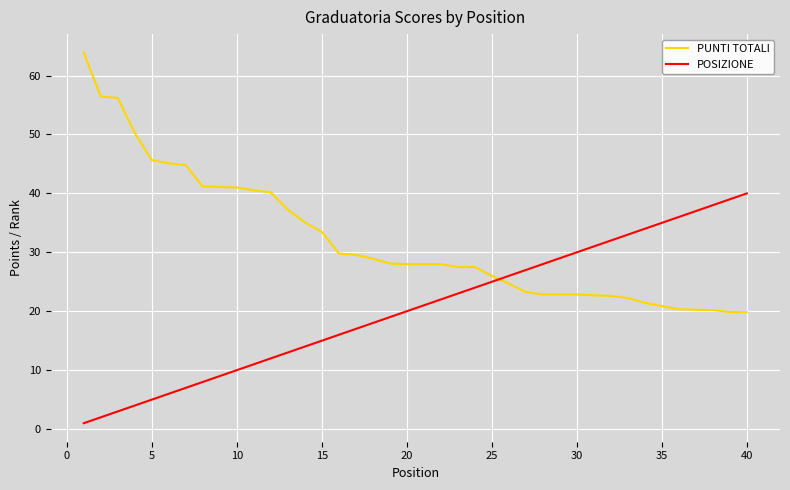

Which series has the widest spread of values?

PUNTI TOTALI